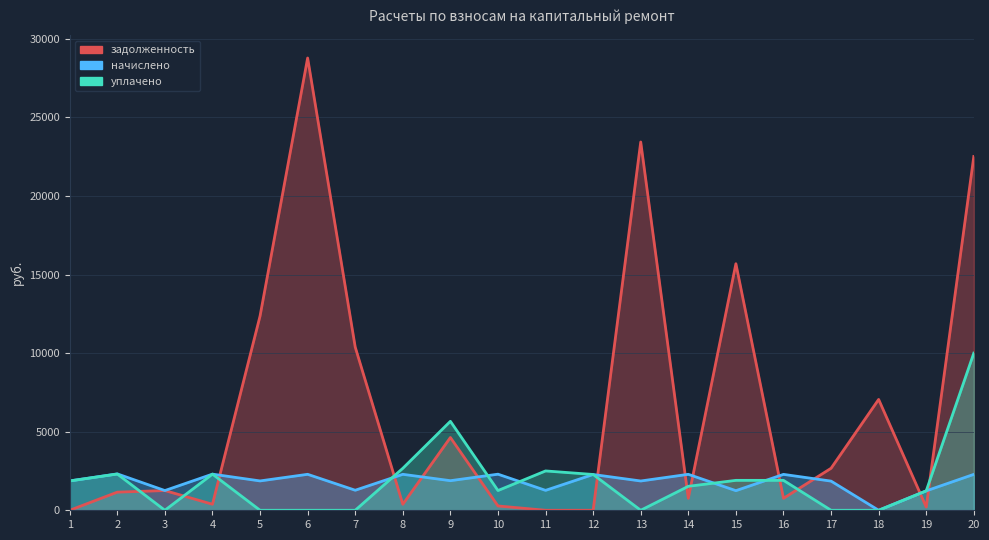

What is the average value of the уплачено series?

1871.0